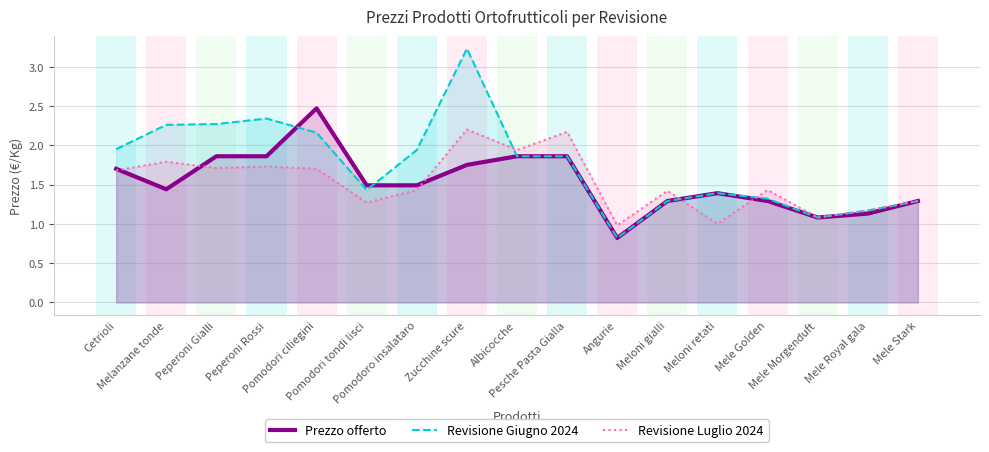

At which label is Revisione Luglio 2024 closest to 1?

Meloni retati